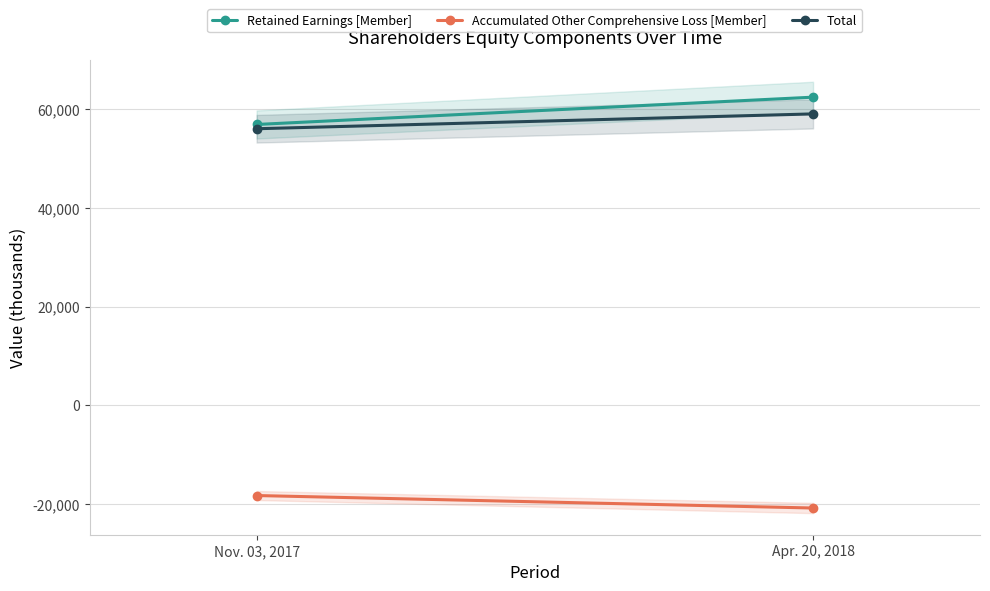

What is the label of the 1st point from the right?

Apr. 20, 2018